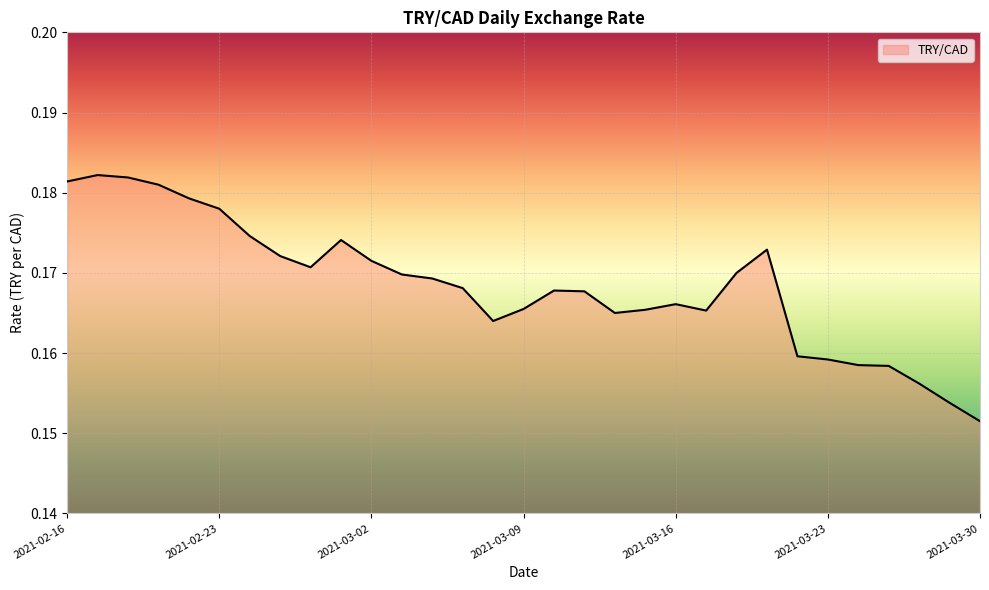

True or false: the data has more than 2 interior local peaks.

True